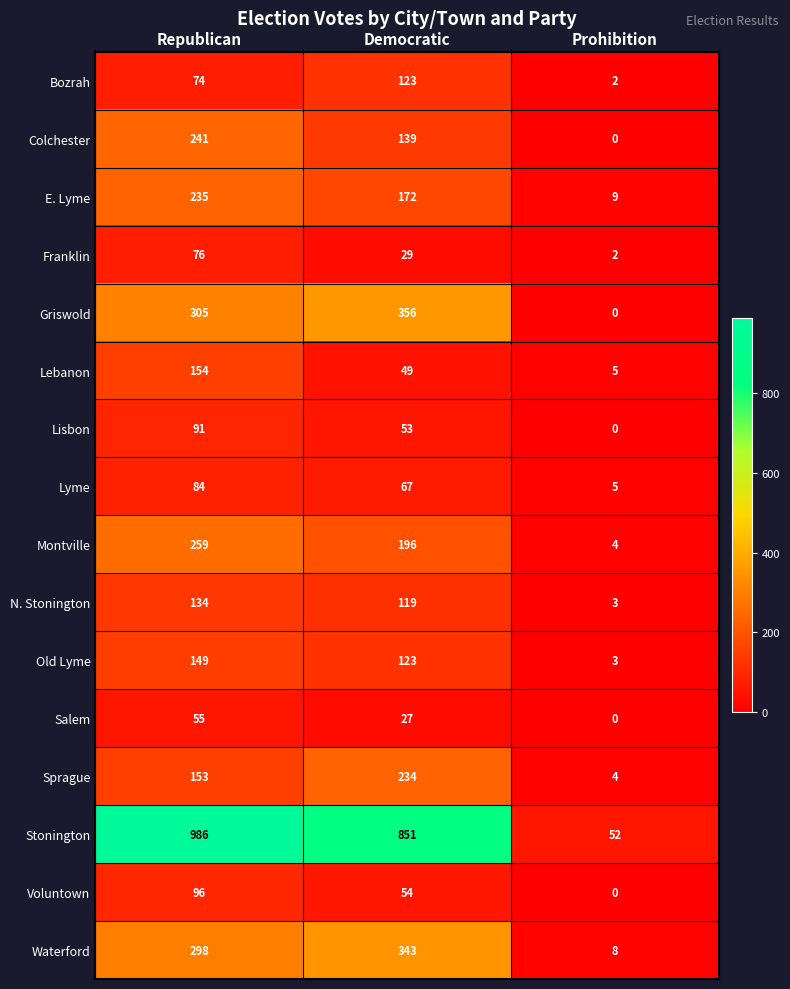

The value of Stonington at Prohibition is 52. True or false?

True